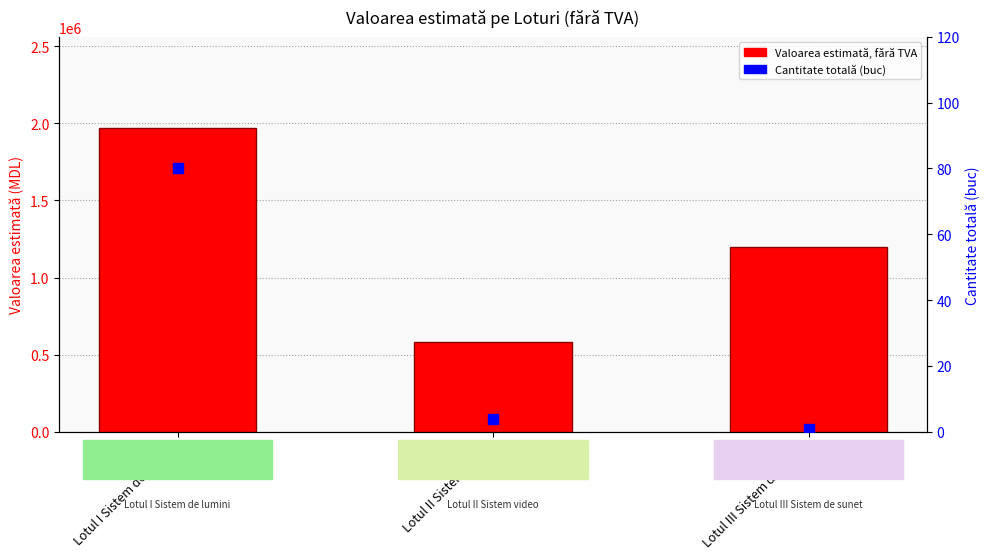

Which series reaches the minimum Y coordinate?

Cantitate totală (buc)